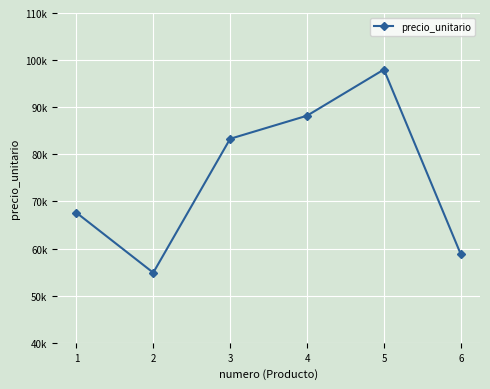

Where is the data nearest to the value 76440?

3